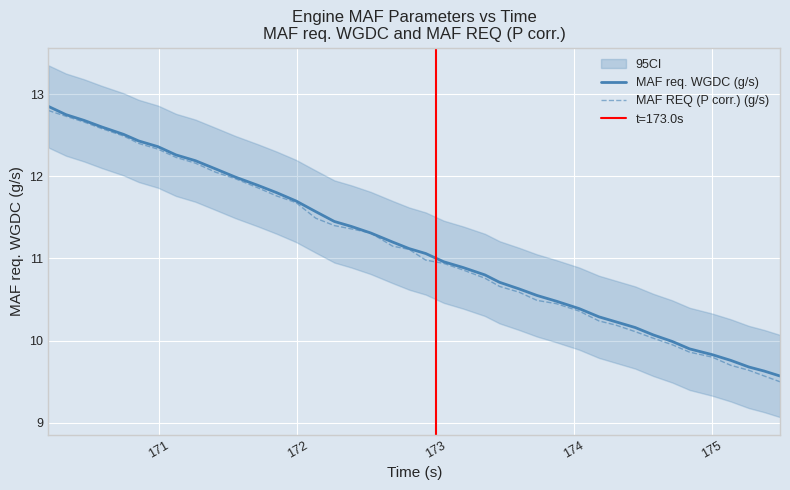

Reading right to left, what are all the values shown in this chart?

MAF req. WGDC (g/s): 9.6	9.6	9.7	9.8	9.8	9.9	10.0	10.1	10.2	10.2	10.3	10.4	10.5	10.6	10.6	10.7	10.8	10.9	11.0	11.1	11.1	11.2	11.3	11.4	11.4	11.6	11.7	11.8	11.9	12.0	12.1	12.2	12.3	12.4	12.4	12.5	12.6	12.7	12.8	12.8
MAF REQ (P corr.) (g/s): 9.5	9.6	9.6	9.7	9.8	9.9	9.9	10.0	10.1	10.2	10.2	10.4	10.4	10.5	10.6	10.7	10.8	10.9	10.9	11.0	11.1	11.2	11.3	11.4	11.4	11.5	11.7	11.8	11.9	12.0	12.1	12.2	12.2	12.3	12.4	12.5	12.6	12.7	12.7	12.8